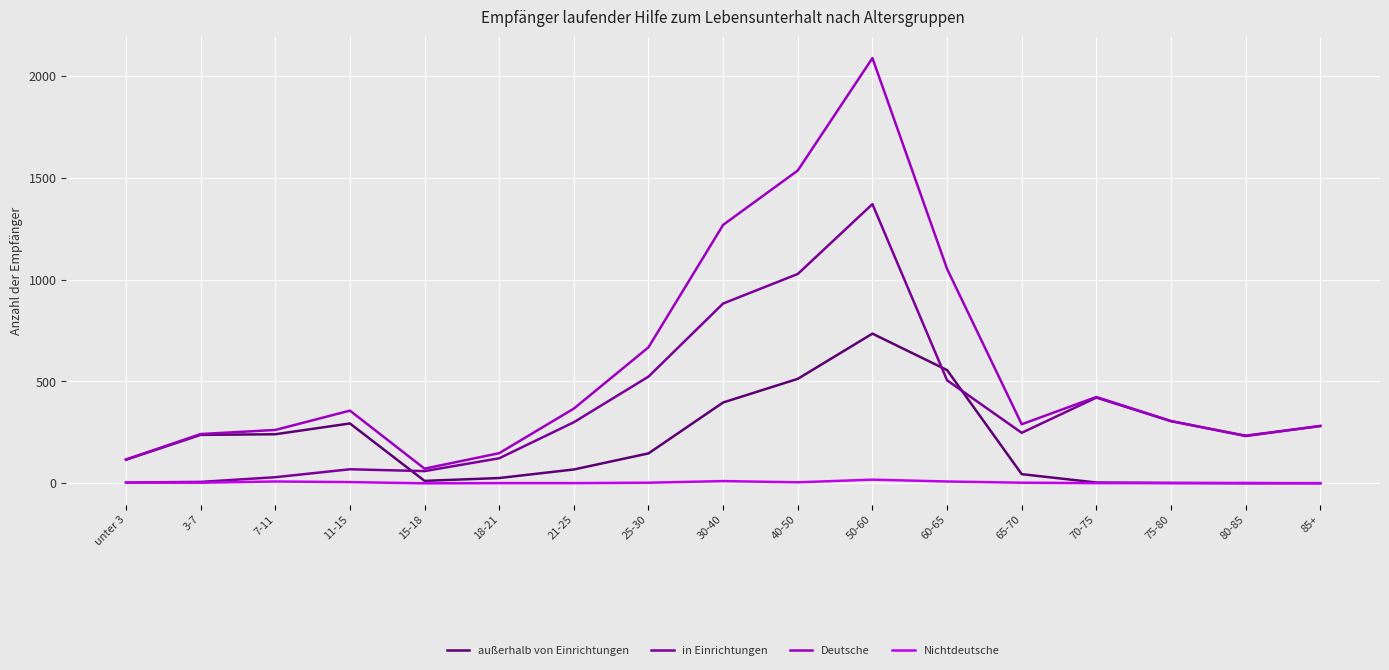

List the series in order of their overall mean, lowest first.

Nichtdeutsche, außerhalb von Einrichtungen, in Einrichtungen, Deutsche